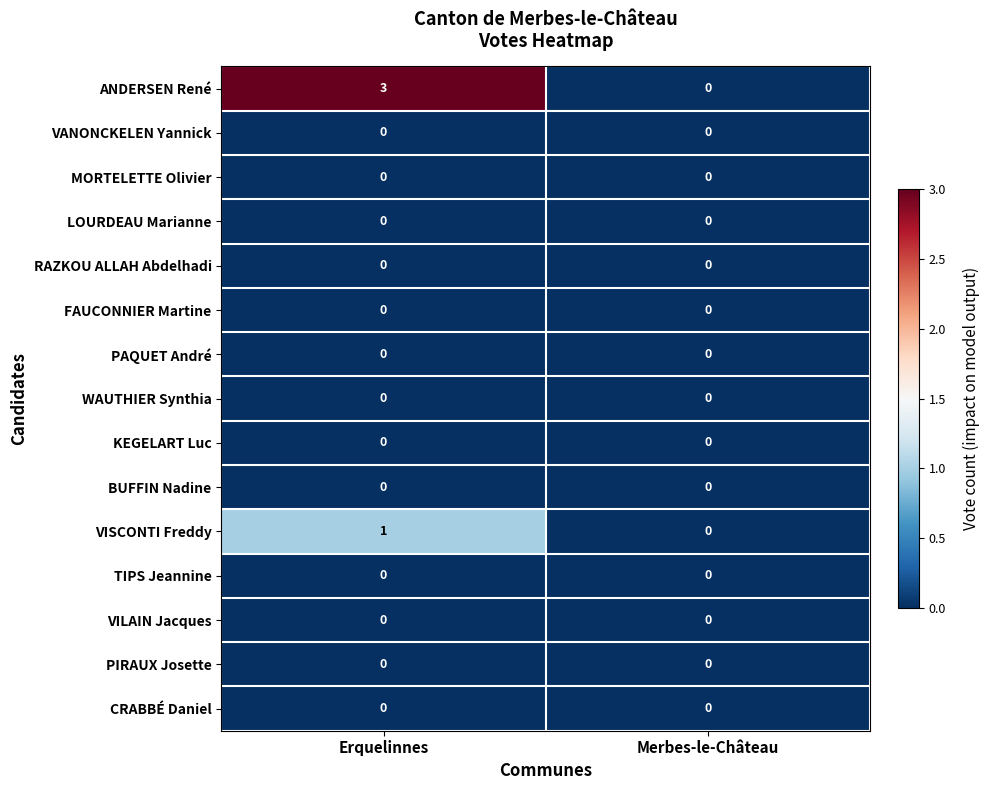

Reading left to right, transcribe all the data shown in this chart.

ANDERSEN René: Erquelinnes=3	Merbes-le-Château=0
VANONCKELEN Yannick: Erquelinnes=0	Merbes-le-Château=0
MORTELETTE Olivier: Erquelinnes=0	Merbes-le-Château=0
LOURDEAU Marianne: Erquelinnes=0	Merbes-le-Château=0
RAZKOU ALLAH Abdelhadi: Erquelinnes=0	Merbes-le-Château=0
FAUCONNIER Martine: Erquelinnes=0	Merbes-le-Château=0
PAQUET André: Erquelinnes=0	Merbes-le-Château=0
WAUTHIER Synthia: Erquelinnes=0	Merbes-le-Château=0
KEGELART Luc: Erquelinnes=0	Merbes-le-Château=0
BUFFIN Nadine: Erquelinnes=0	Merbes-le-Château=0
VISCONTI Freddy: Erquelinnes=1	Merbes-le-Château=0
TIPS Jeannine: Erquelinnes=0	Merbes-le-Château=0
VILAIN Jacques: Erquelinnes=0	Merbes-le-Château=0
PIRAUX Josette: Erquelinnes=0	Merbes-le-Château=0
CRABBÉ Daniel: Erquelinnes=0	Merbes-le-Château=0